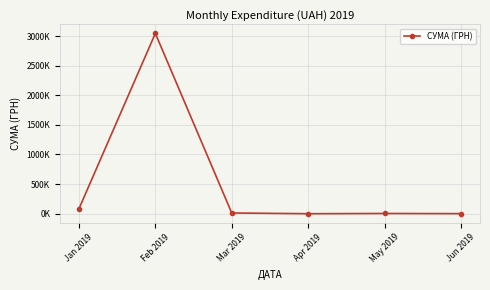

Is this an area chart (filled region under the line)?

No